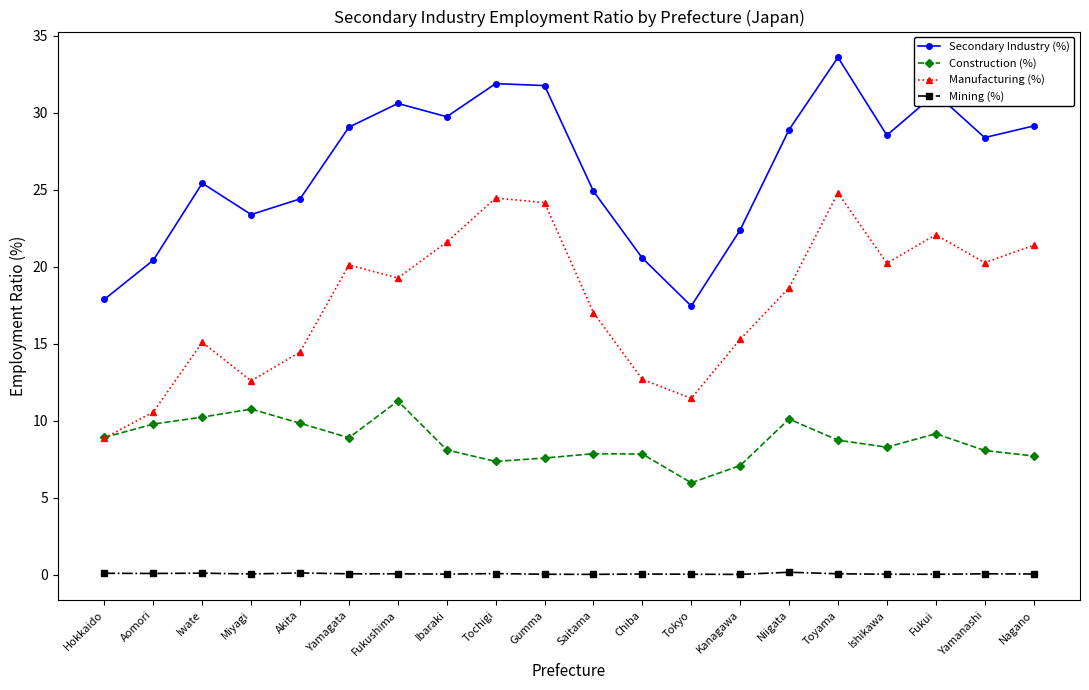

What is the label of the 15th point from the right?

Yamagata